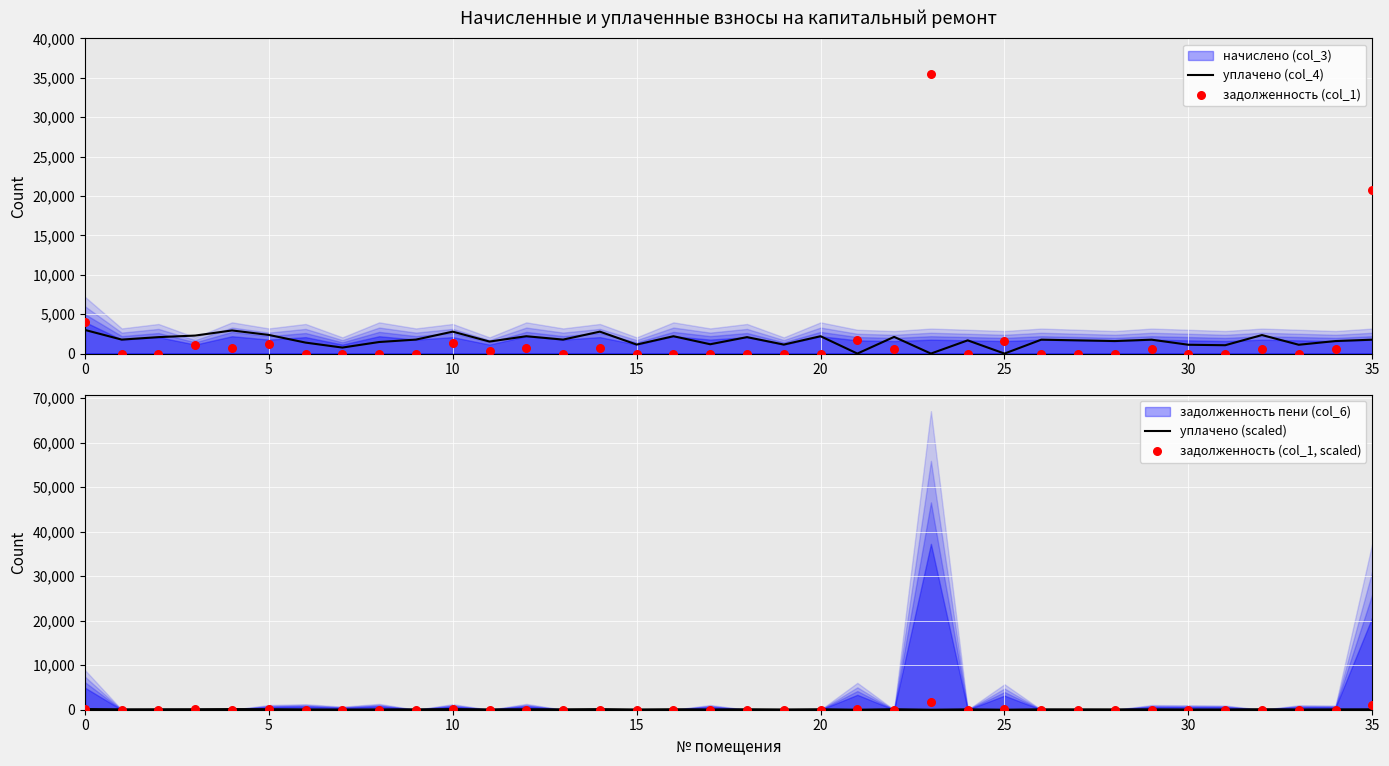

Which series reaches the maximum Y coordinate?

задолженность (col_1)